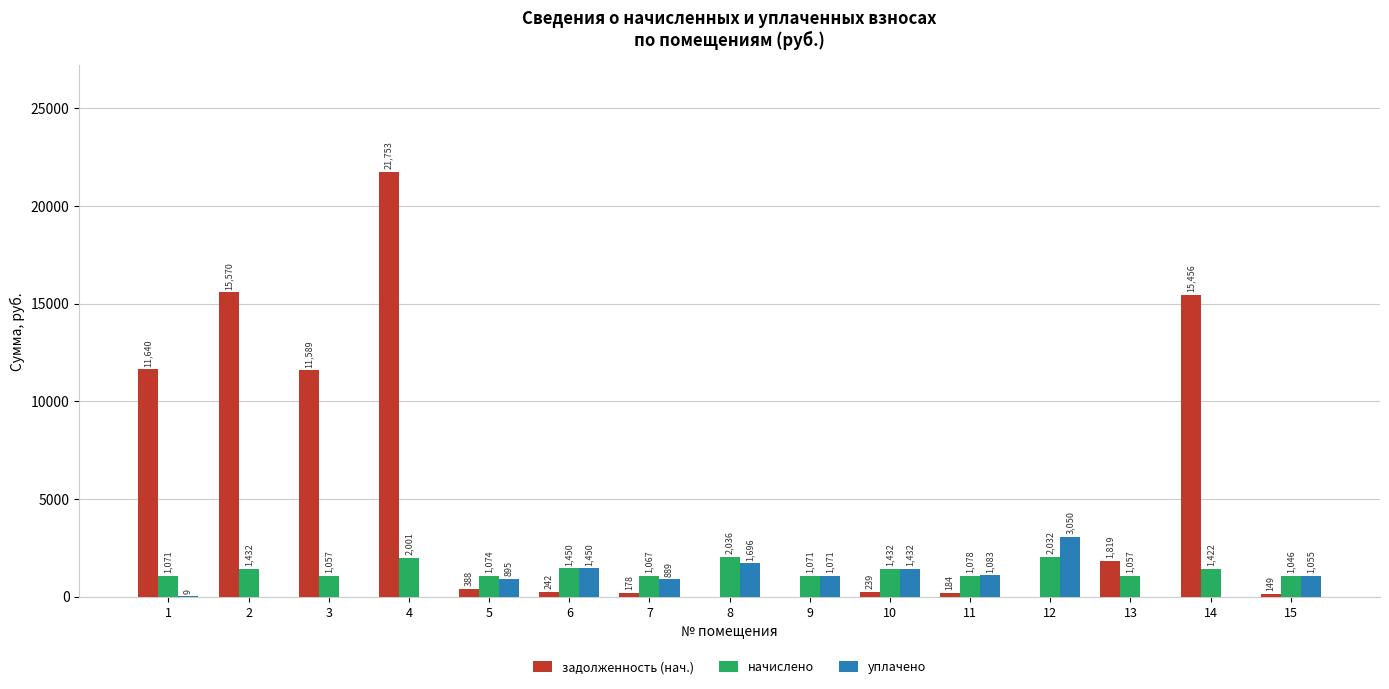

True or false: начислено has a value of 597.1 at 4.

False